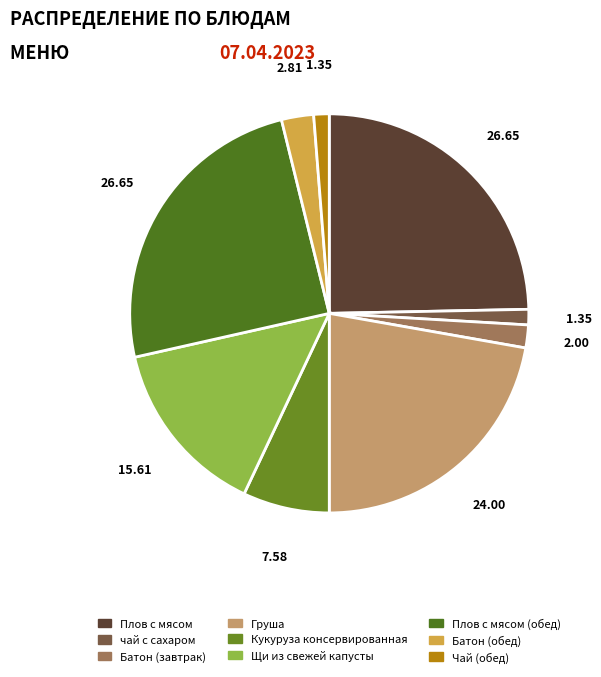

What percentage is the чай с сахаром slice, to the nearest percent?

1%